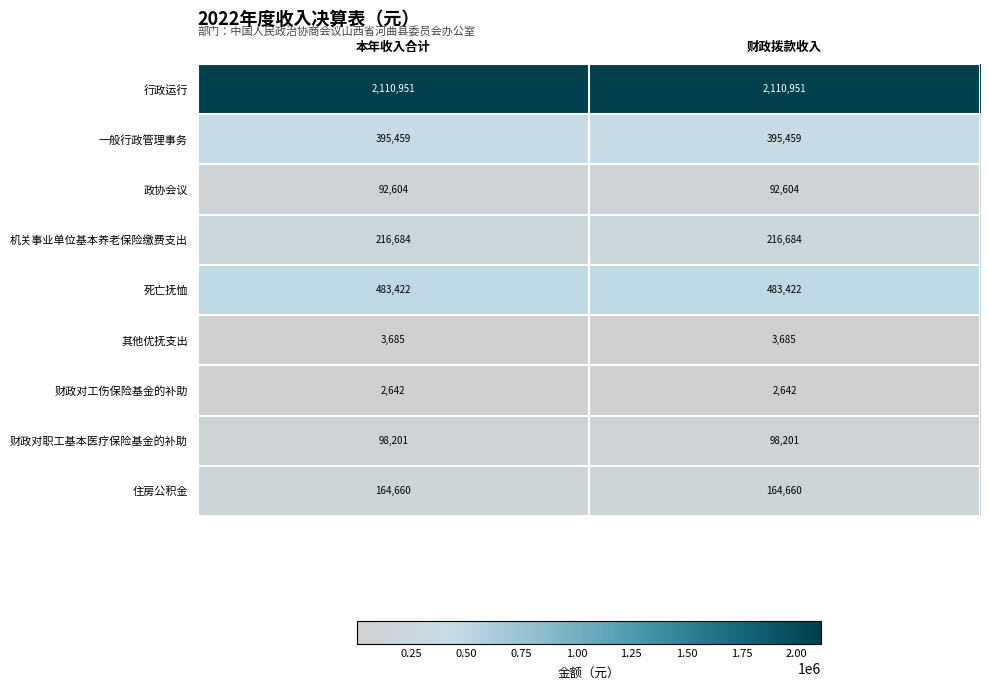

What value does the 政协会议 series have at 财政拨款收入?

92604